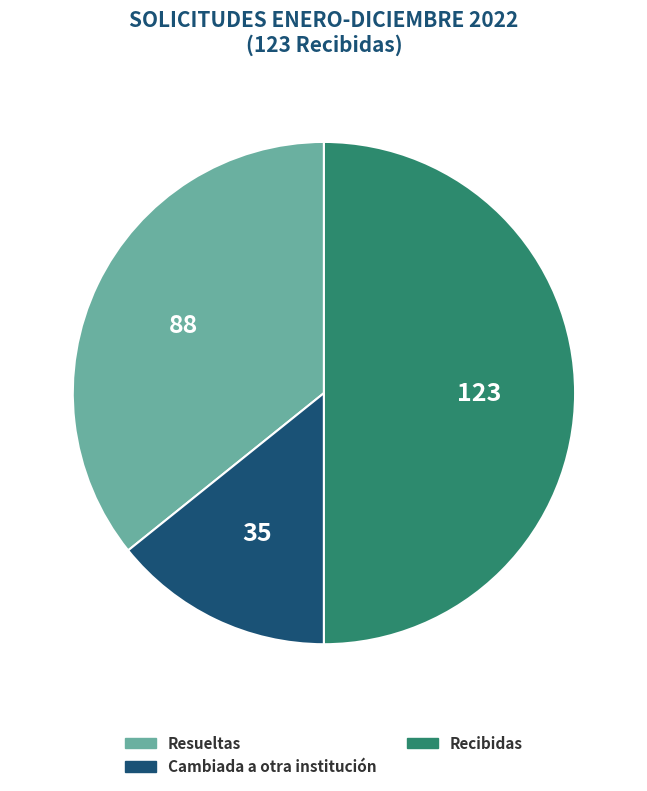

Does Resueltas account for over 50% of the chart?

No